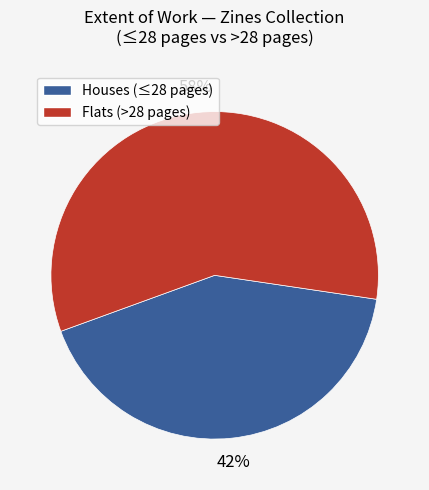

Is the sum of Houses (≤28 pages) and Flats (>28 pages) greater than half?

Yes